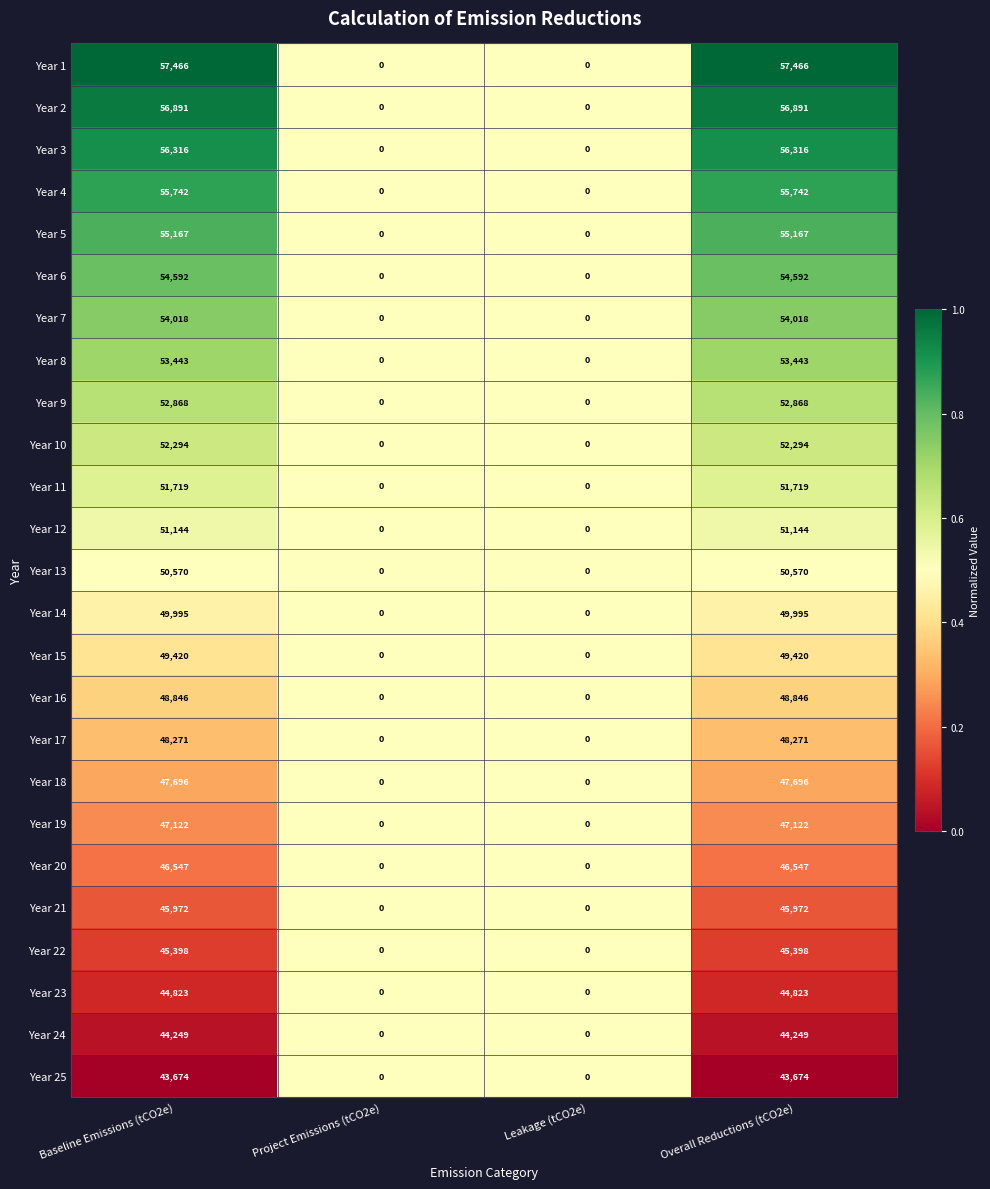

Read the Year 21 value at Baseline Emissions (tCO2e), to the nearest 100.

46000